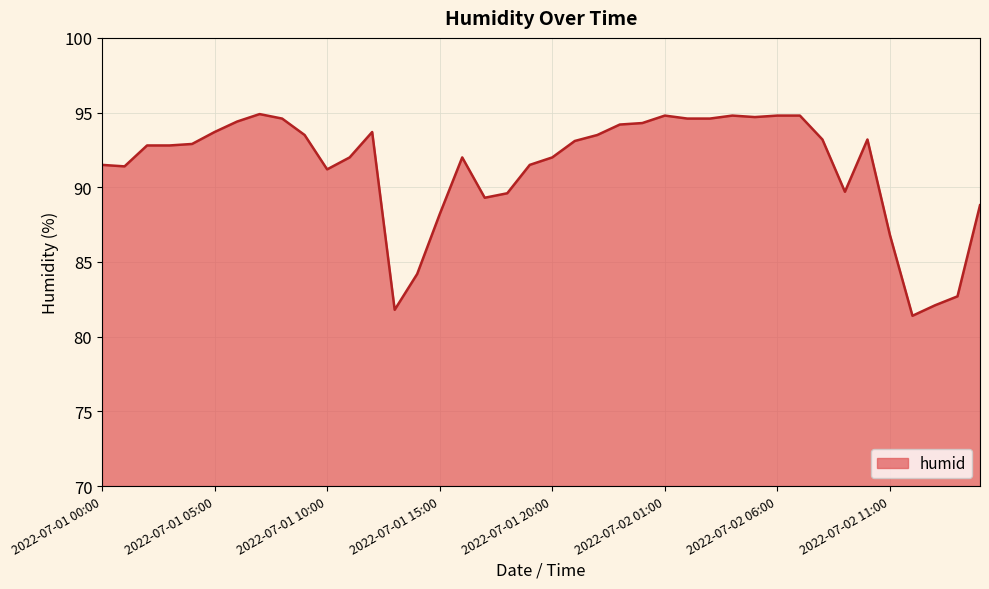

What is the minimum value shown in the chart?

81.4